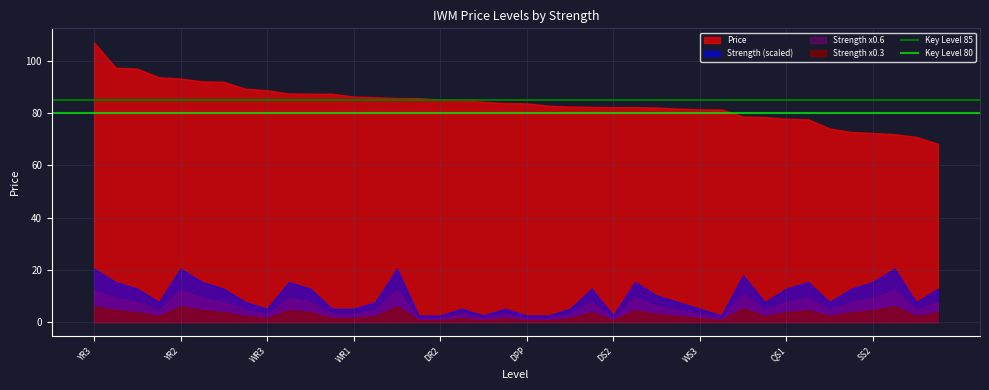

True or false: Price has a value of 88.7 at WR3.

True